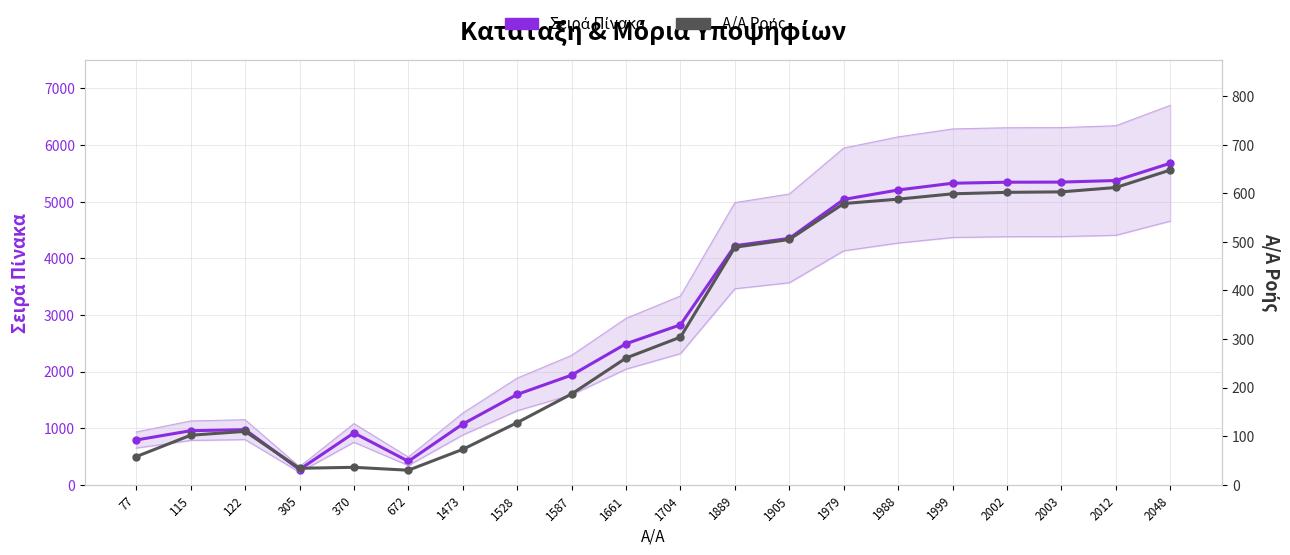

At which category does Σειρά Πίνακα reach its first local valley?

305